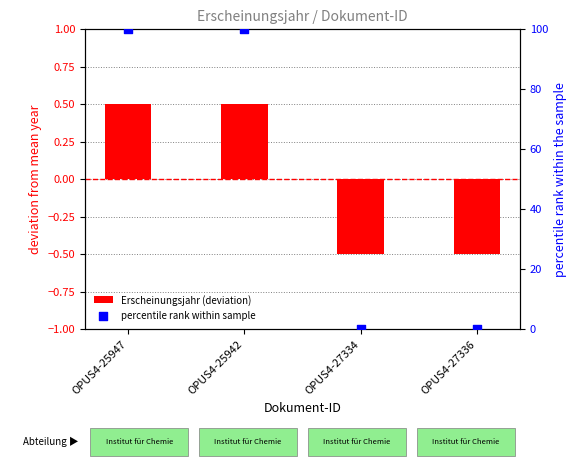

Which series has the widest spread of Y values?

percentile rank within sample